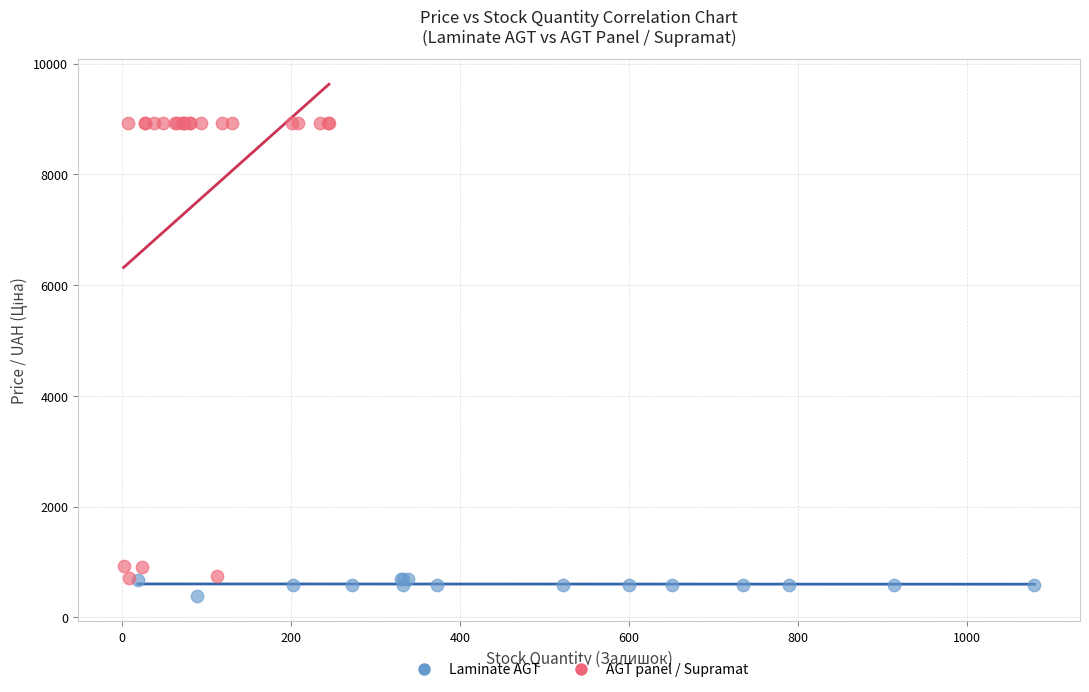

Which series contains the lowest Y value?

Laminate AGT